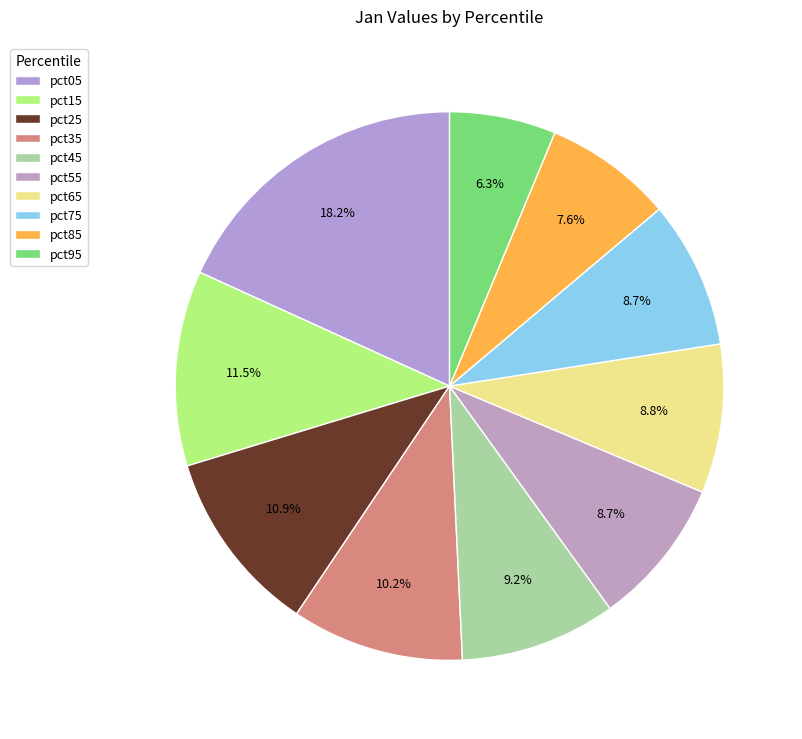

Between pct05 and pct75, which is larger?

pct05